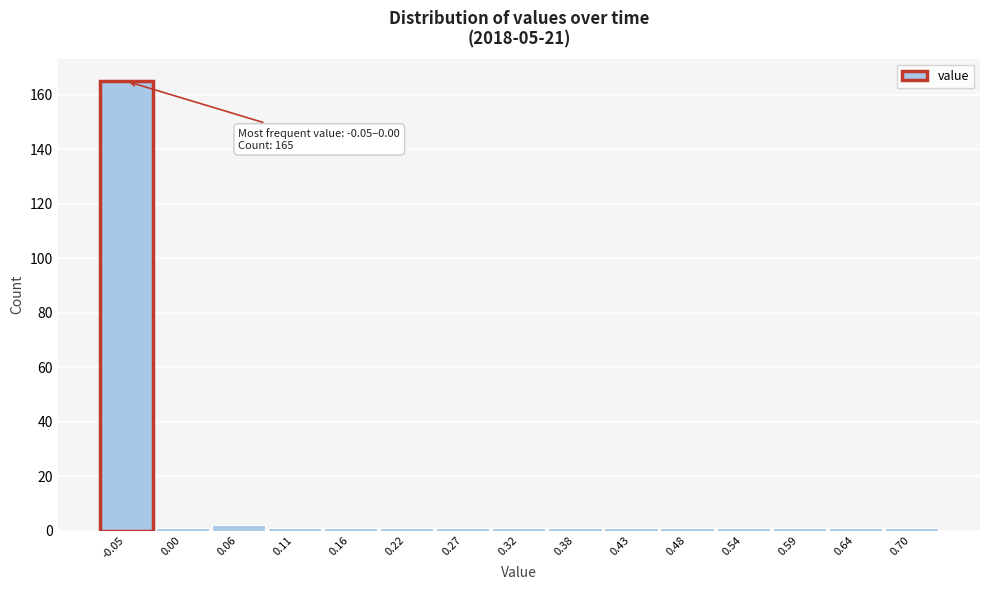

Reading right to left, what are all the values shown in this chart?

0.70=1	0.64=1	0.59=1	0.54=1	0.48=1	0.43=1	0.38=1	0.32=1	0.27=1	0.22=1	0.16=1	0.11=1	0.06=2	0.00=1	-0.05=165